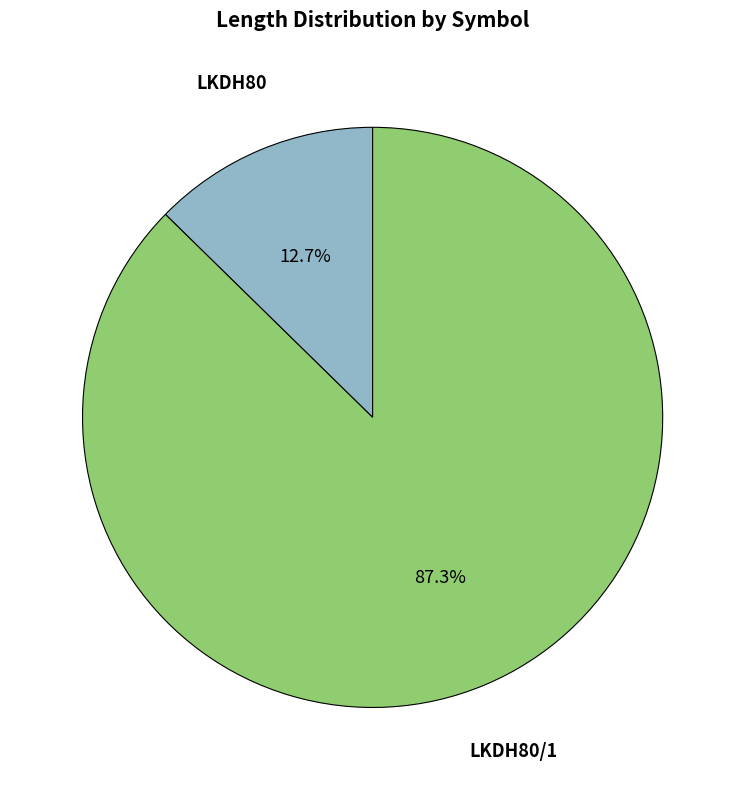

Is there any slice that represents more than half of the pie?

Yes